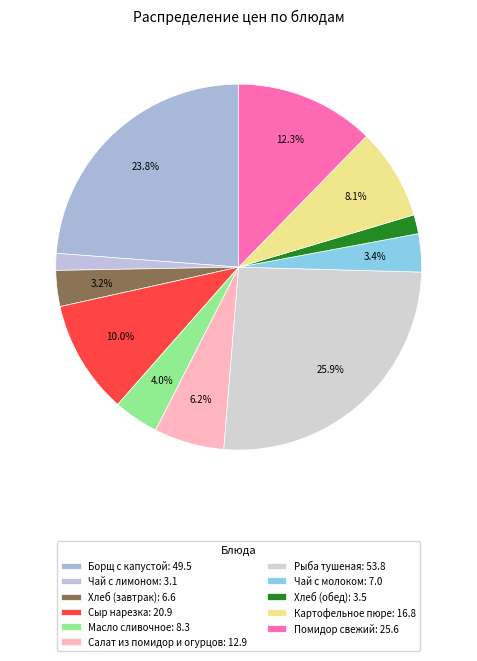

Count the number of slices in the pie.

11